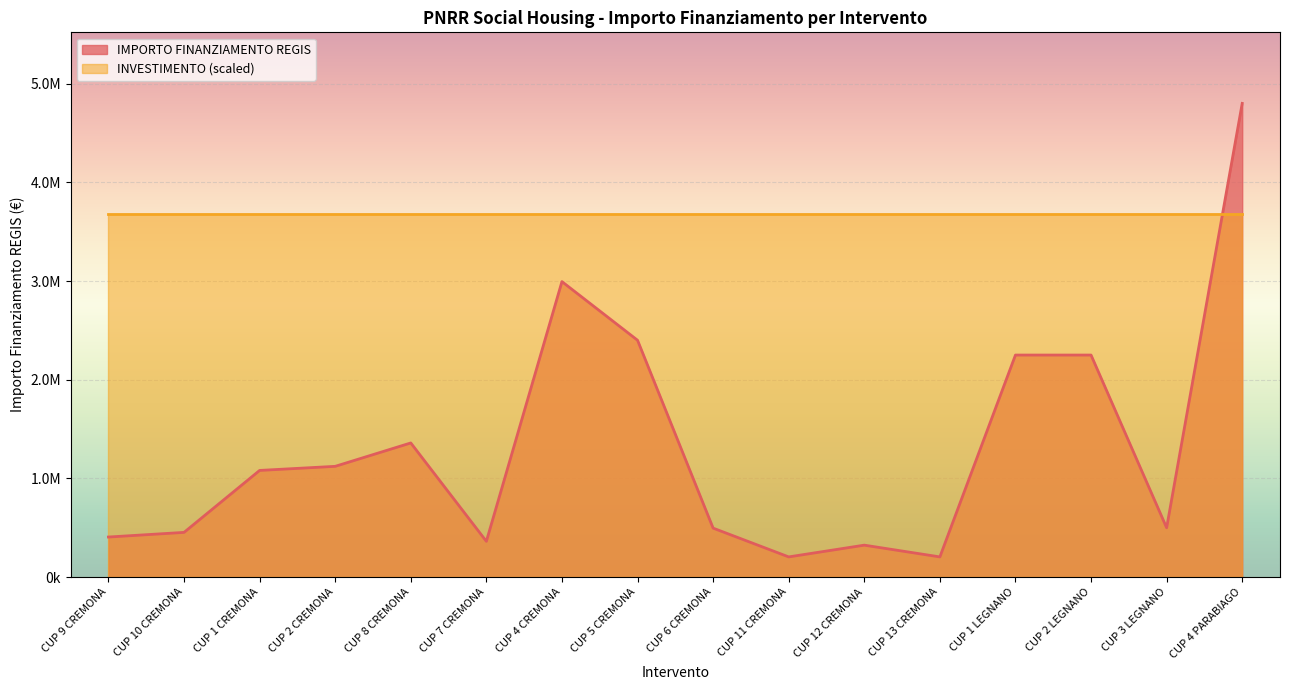

Between CUP 1 CREMONA and CUP 2 LEGNANO, which is larger?

CUP 2 LEGNANO